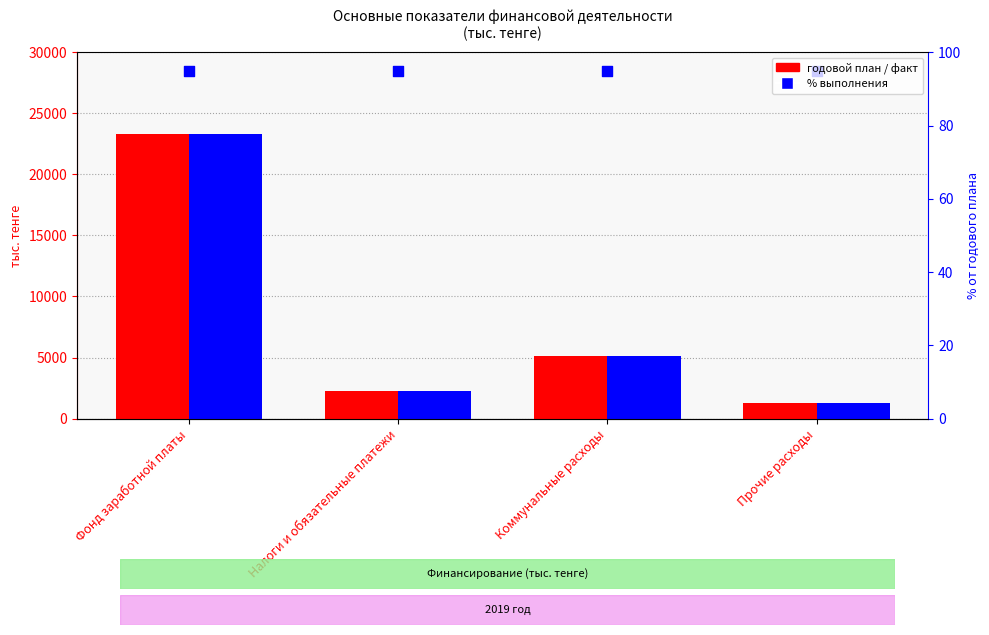

Which series has the largest total across all categories?

годовой план